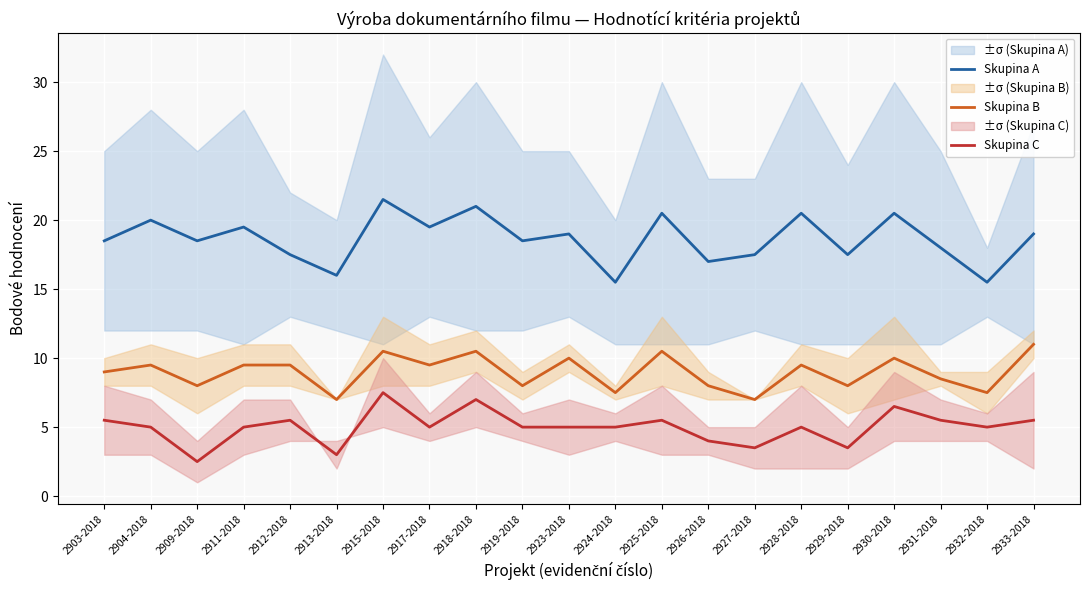

True or false: Skupina A and Skupina C intersect in this chart.

False